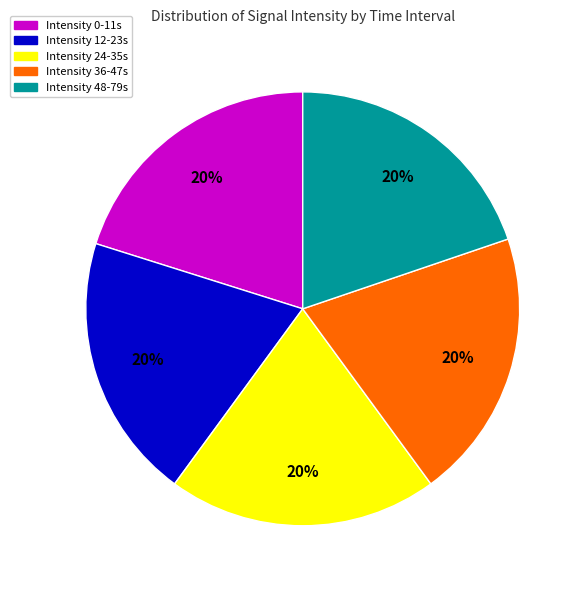

To the nearest percent, what is the average slice percentage?

20%